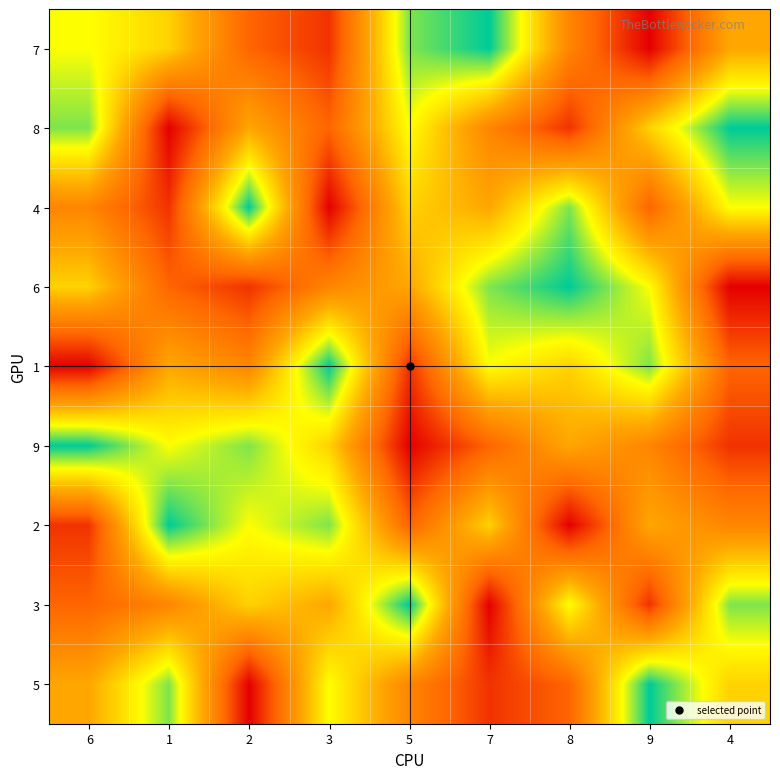

Rank the series by their maximum value, from highest to lowest.

7, 8, 4, 6, 1, 9, 2, 3, 5